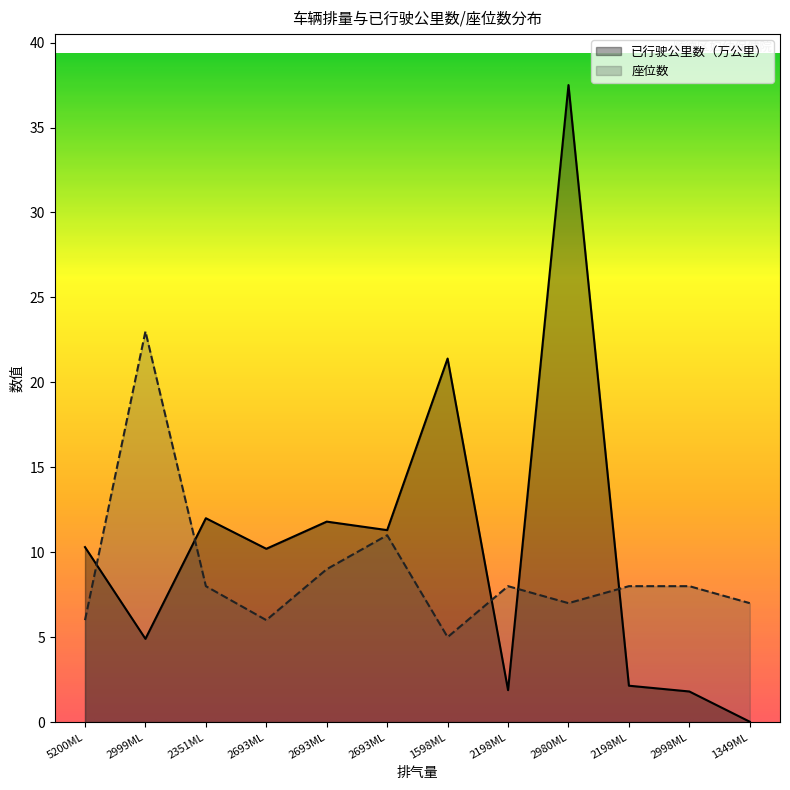

What is the difference between the maximum and minimum values in the 座位数 series?

18.0